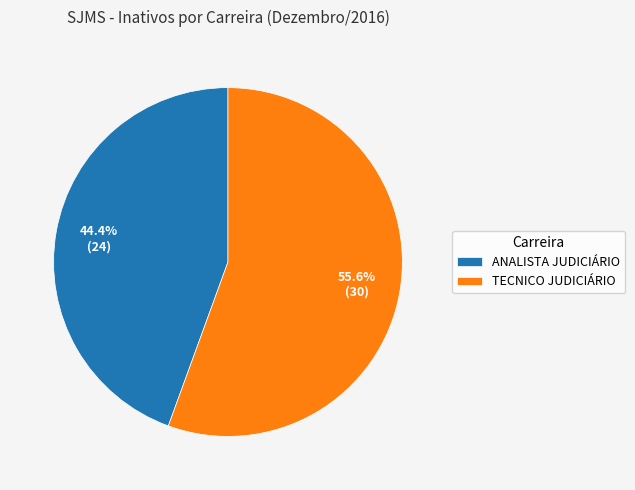

Approximately how many times larger is the value at TECNICO JUDICIÁRIO compared to ANALISTA JUDICIÁRIO?

1.3